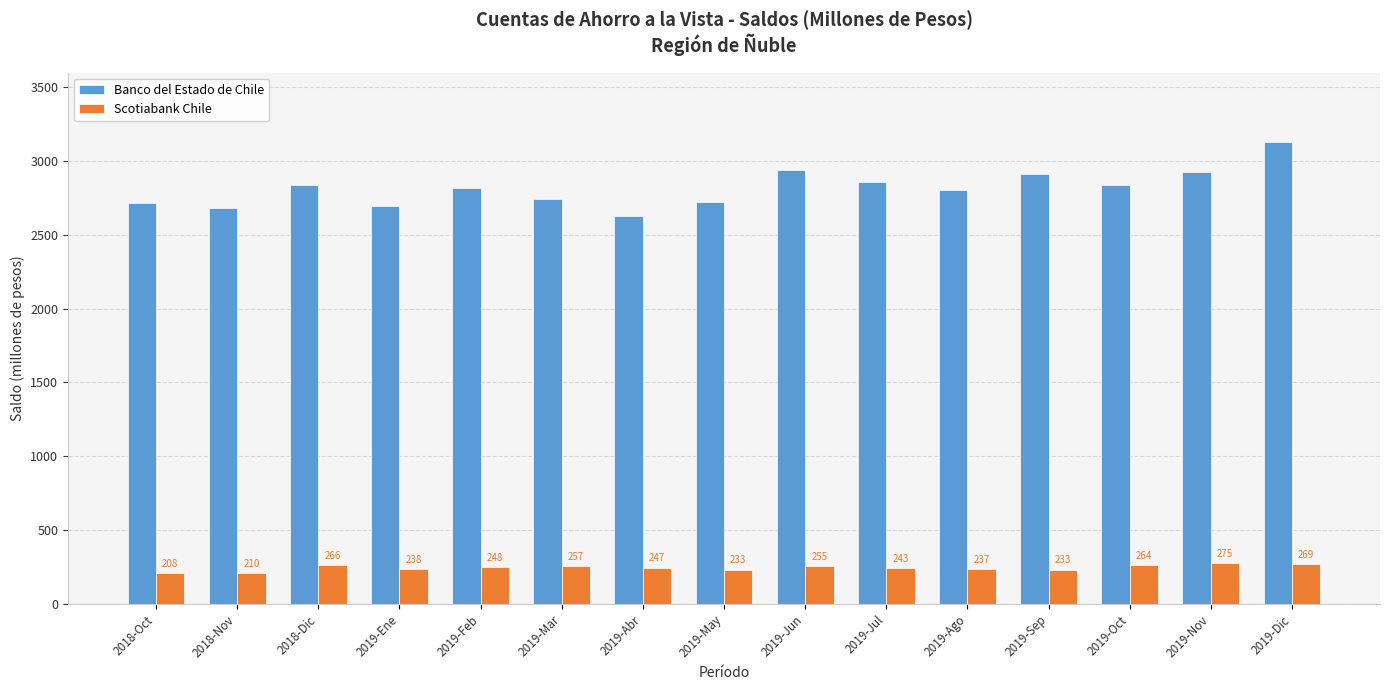

What is the label of the 7th bar from the left?

2019-Abr